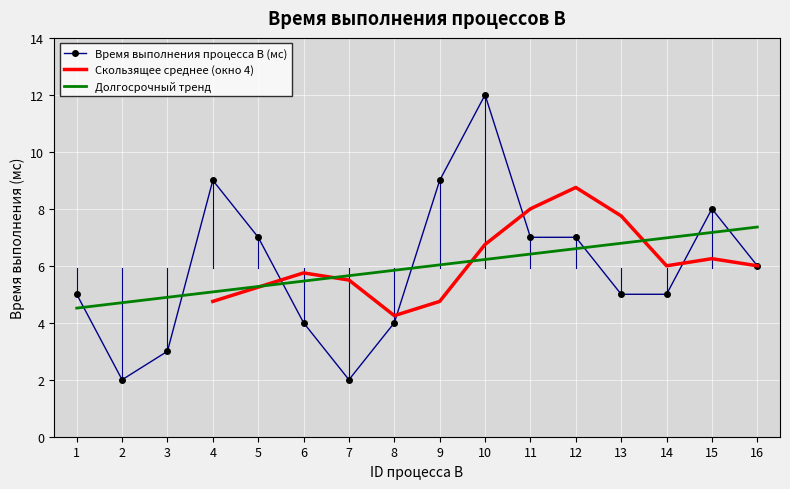

The value at 16 is 6. True or false?

True